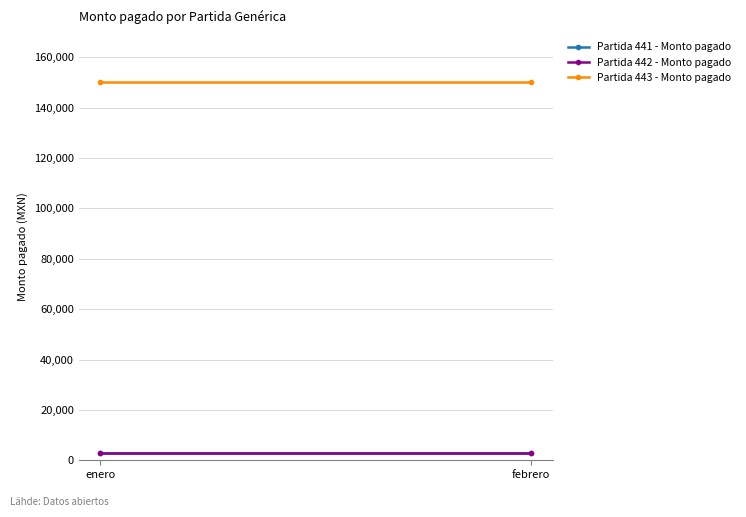

Where is Partida 441 - Monto pagado nearest to the value 3000?

enero